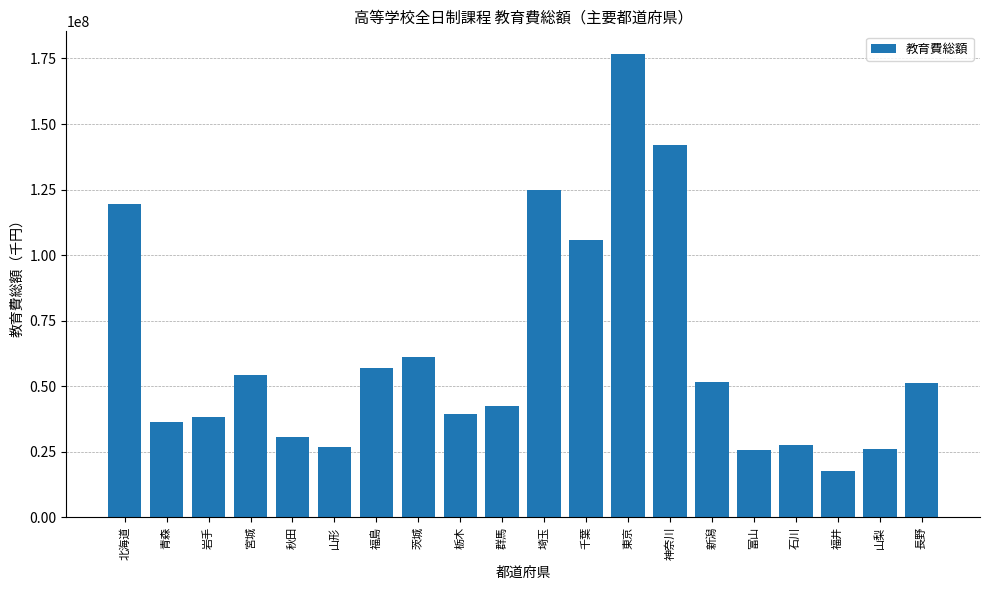

The chart shows a value of 14354128 at 長野. True or false?

False